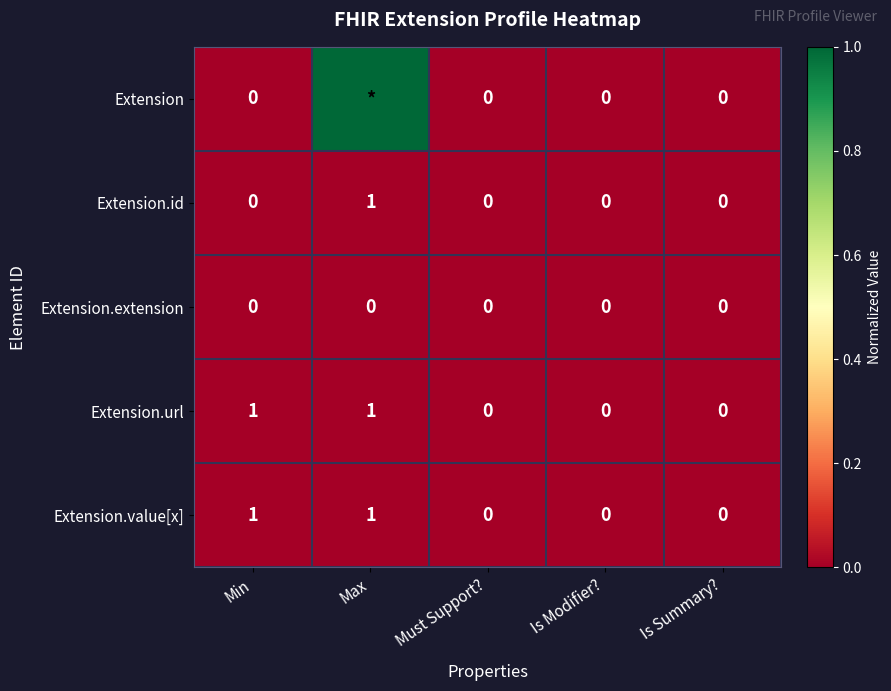

What is the difference between the maximum and second lowest values in the Extension.url series?

1.0